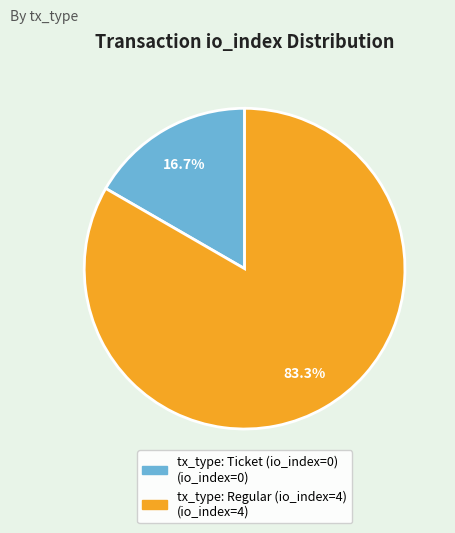

To the nearest percent, what is the combined percentage of tx_type: Regular (io_index=4) and tx_type: Ticket (io_index=0)?

100%